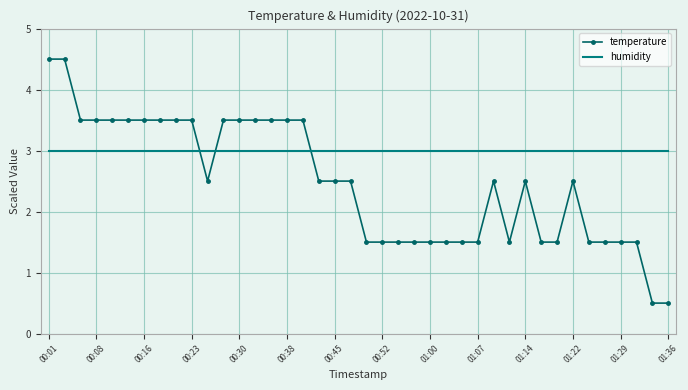

Which series has the widest spread of values?

temperature